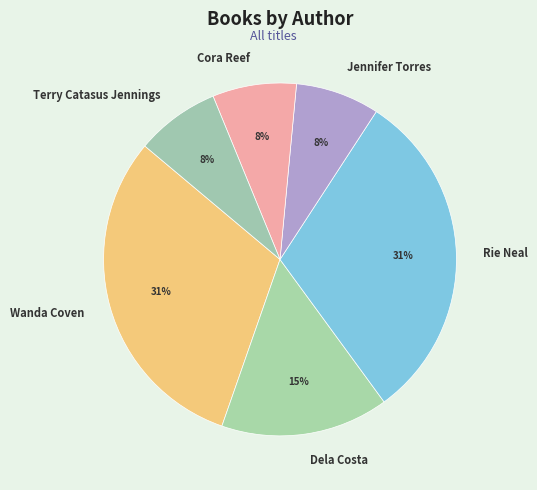

How many segments does this pie chart have?

6